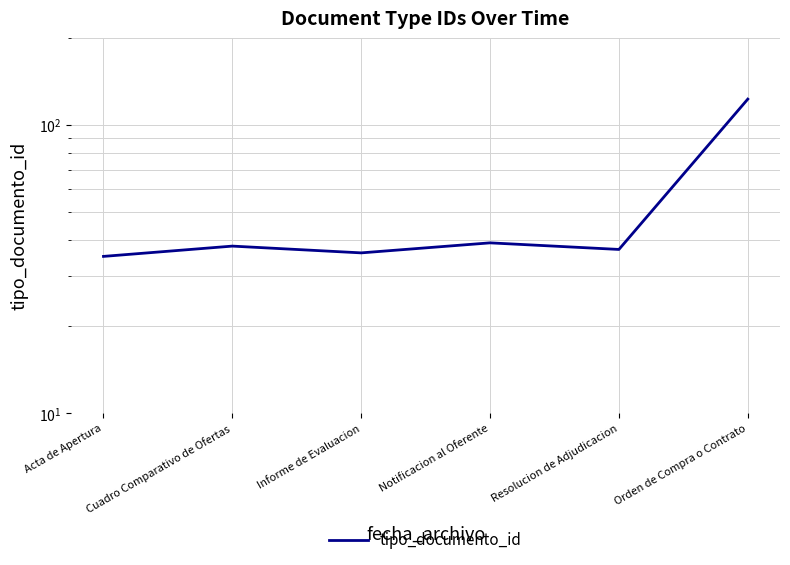

What is the label of the 2nd point from the left?

Cuadro Comparativo de Ofertas